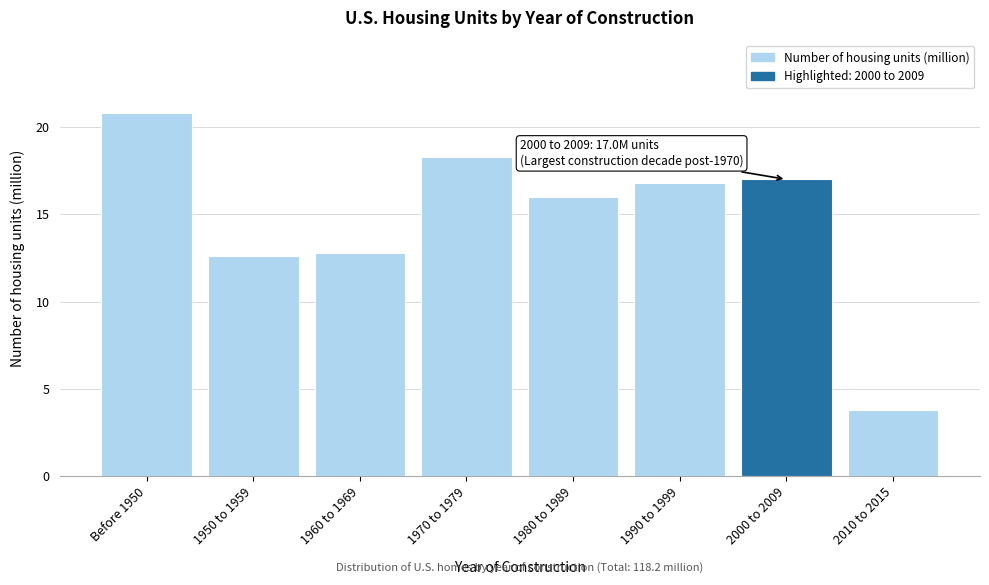

Reading left to right, what are all the values shown in this chart?

20.8	12.6	12.8	18.3	16.0	16.8	17.0	3.8